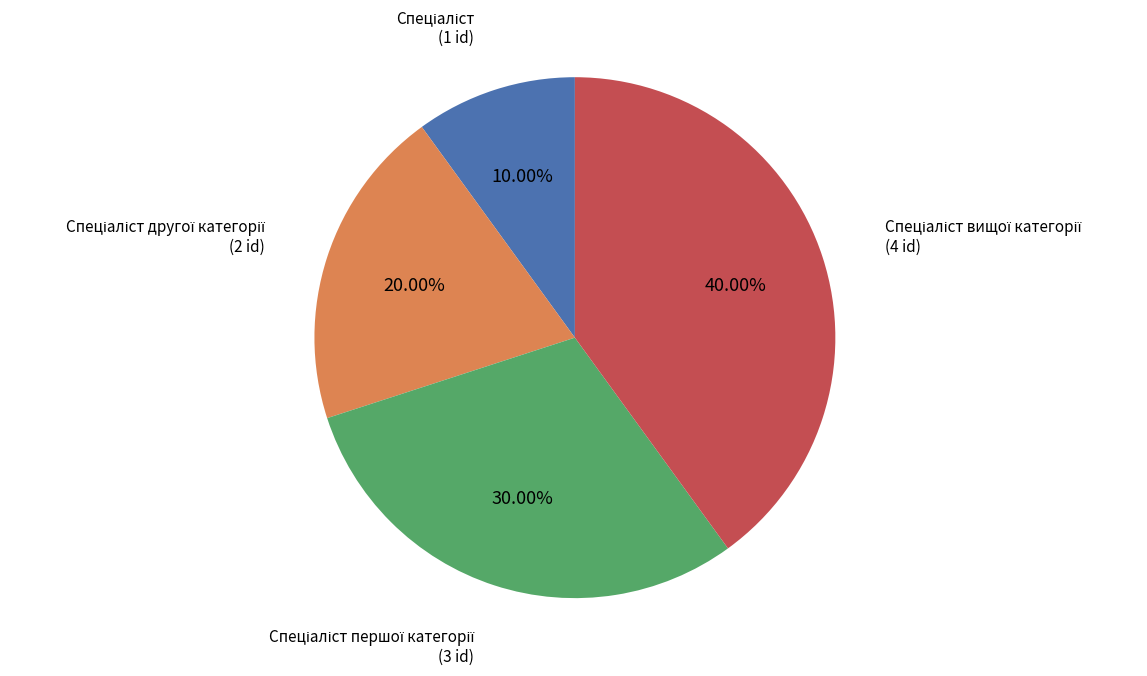

To the nearest percent, what portion does Спеціаліст вищої категорії represent?

40%